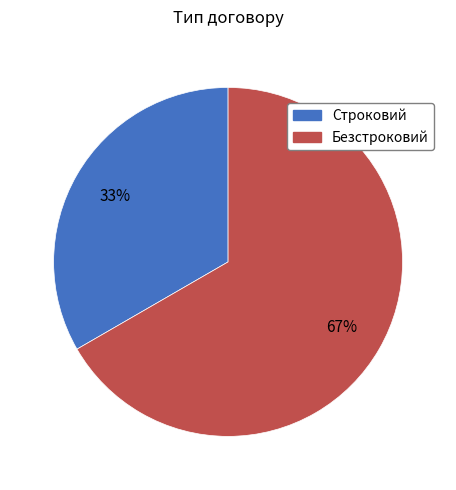

Does Строковий represent more than half of the total?

No